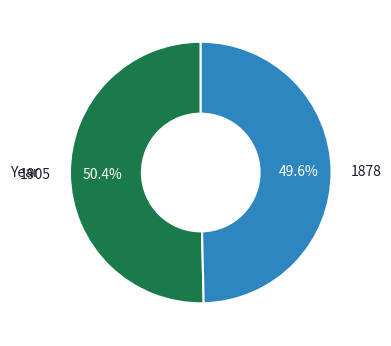

What percentage is the 1905 slice, to the nearest percent?

50%